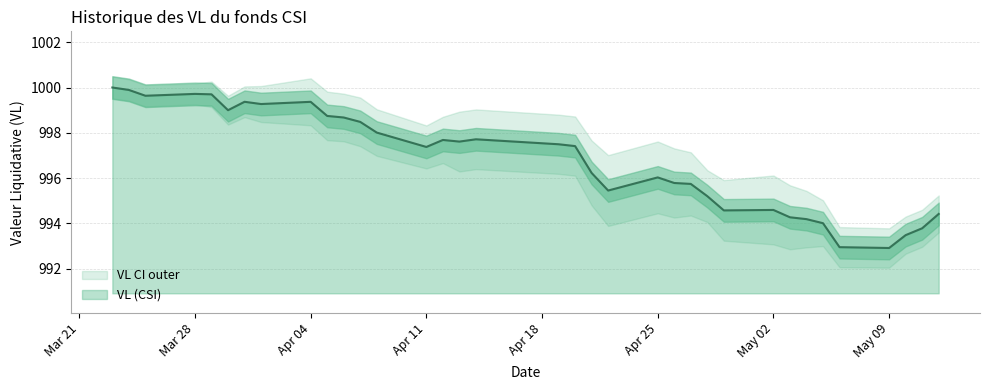

What is the value of the 35th point from the left?

994.4